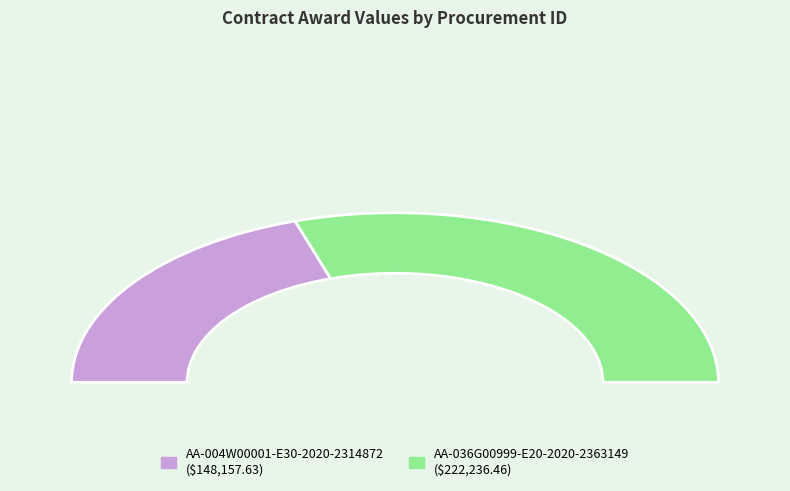

Is there a majority slice in this chart?

Yes